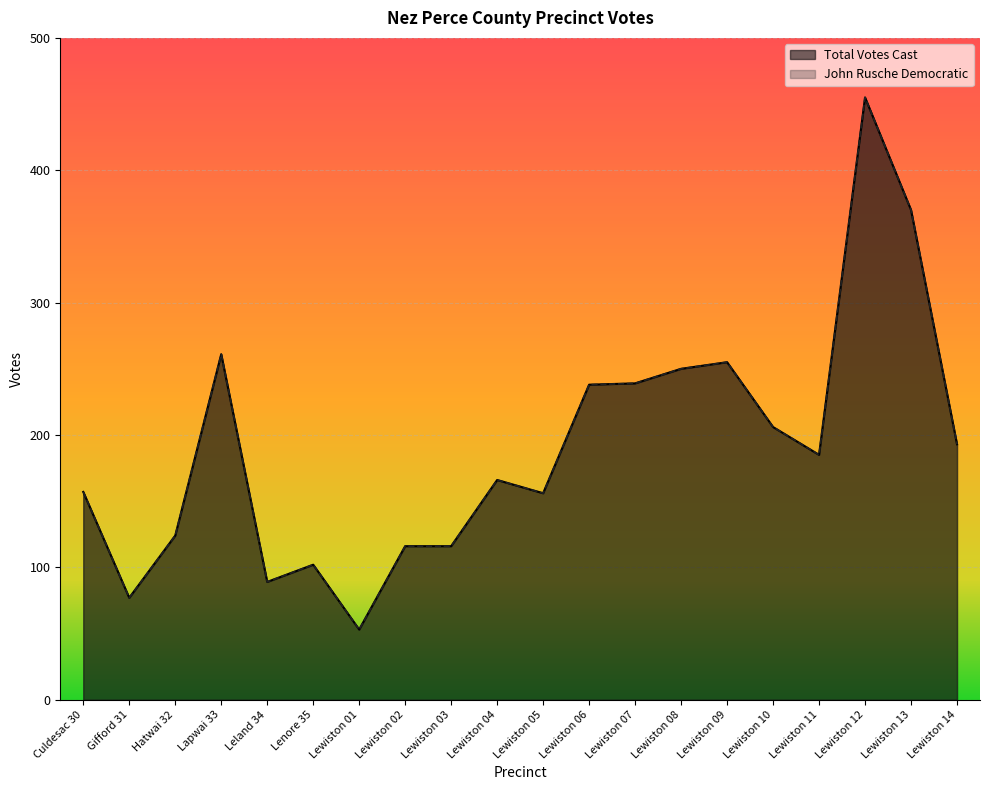

What is the label of the 10th point from the left?

Lewiston 04